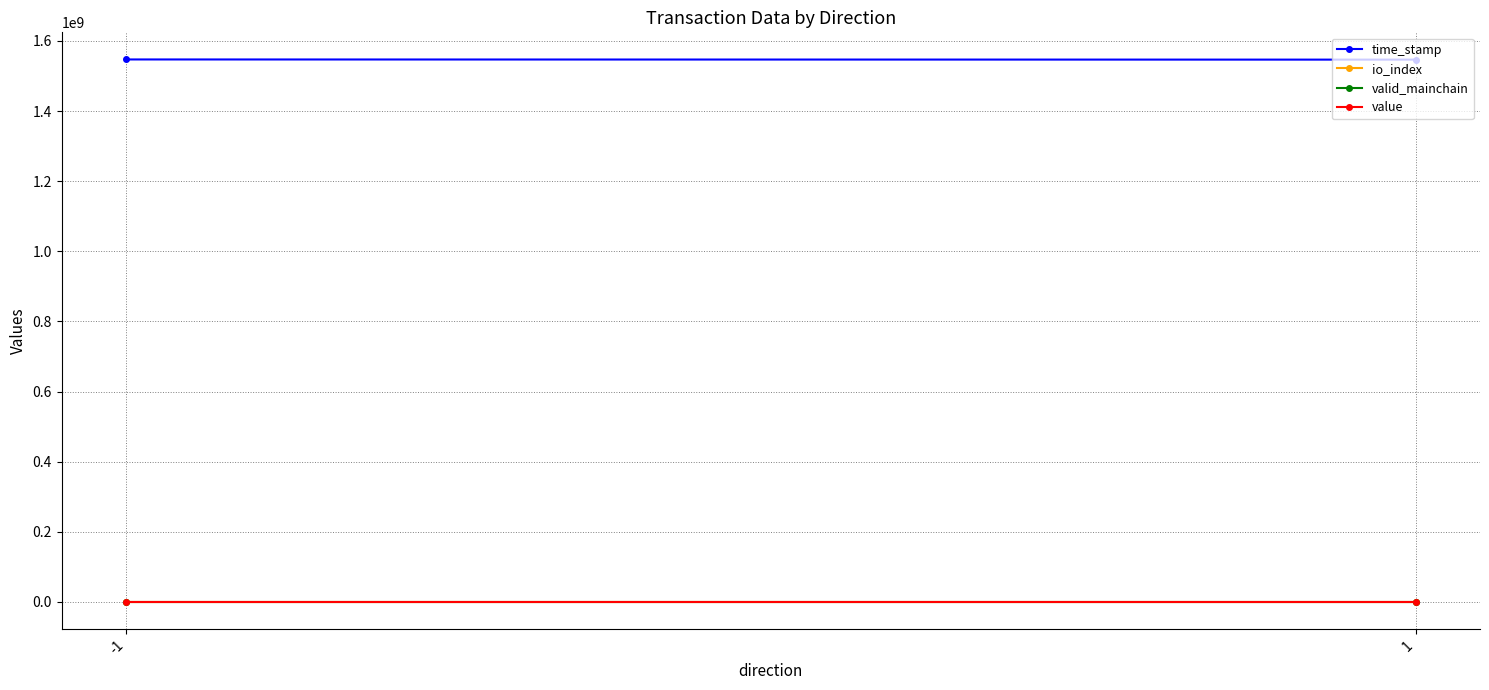

Which series has the largest range (max minus min)?

time_stamp